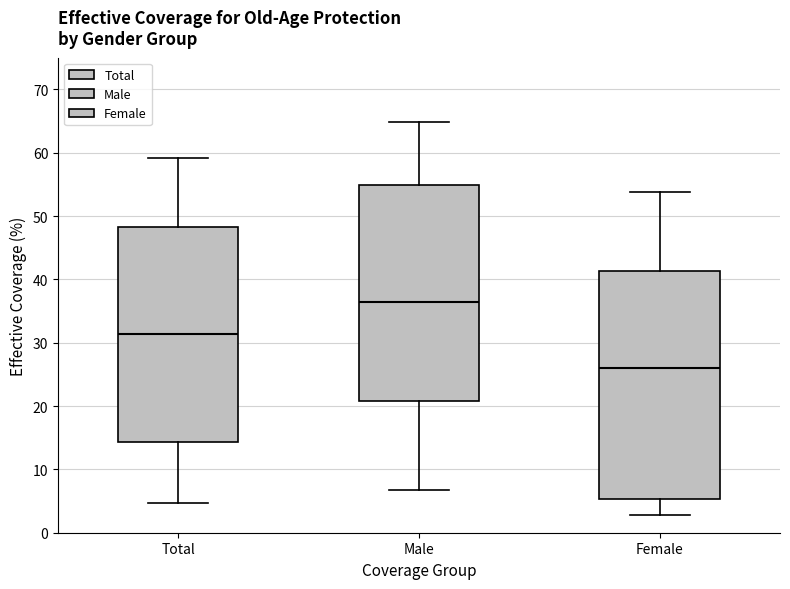

Comparing the boxes themselves (not the whiskers), which one is the tallest?

Female